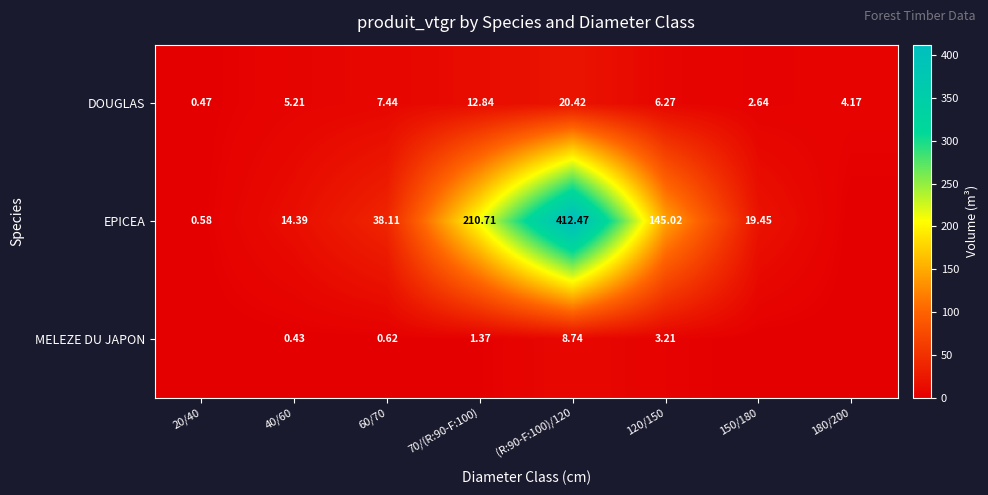

Is the value of EPICEA at 120/150 greater than the value of DOUGLAS at 120/150?

Yes